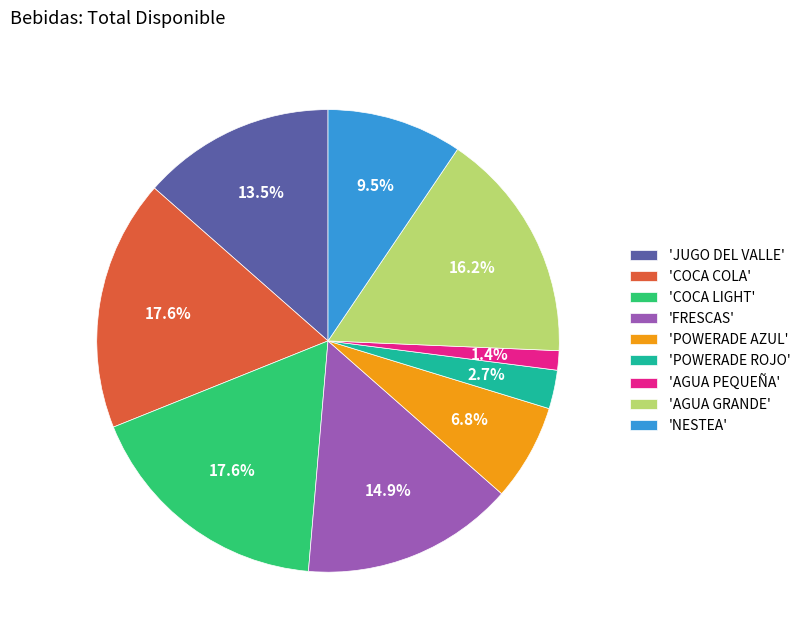

Between 'AGUA GRANDE' and 'NESTEA', which is larger?

'AGUA GRANDE'